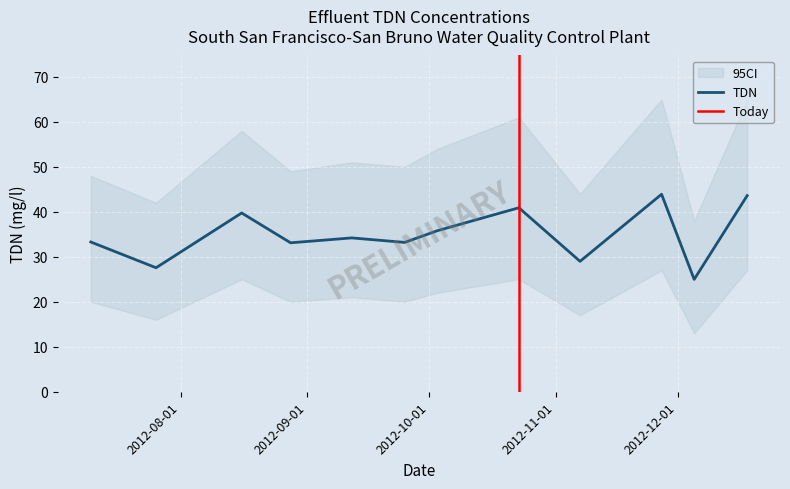

True or false: there are more than 2 points higher than both neighbors.

True